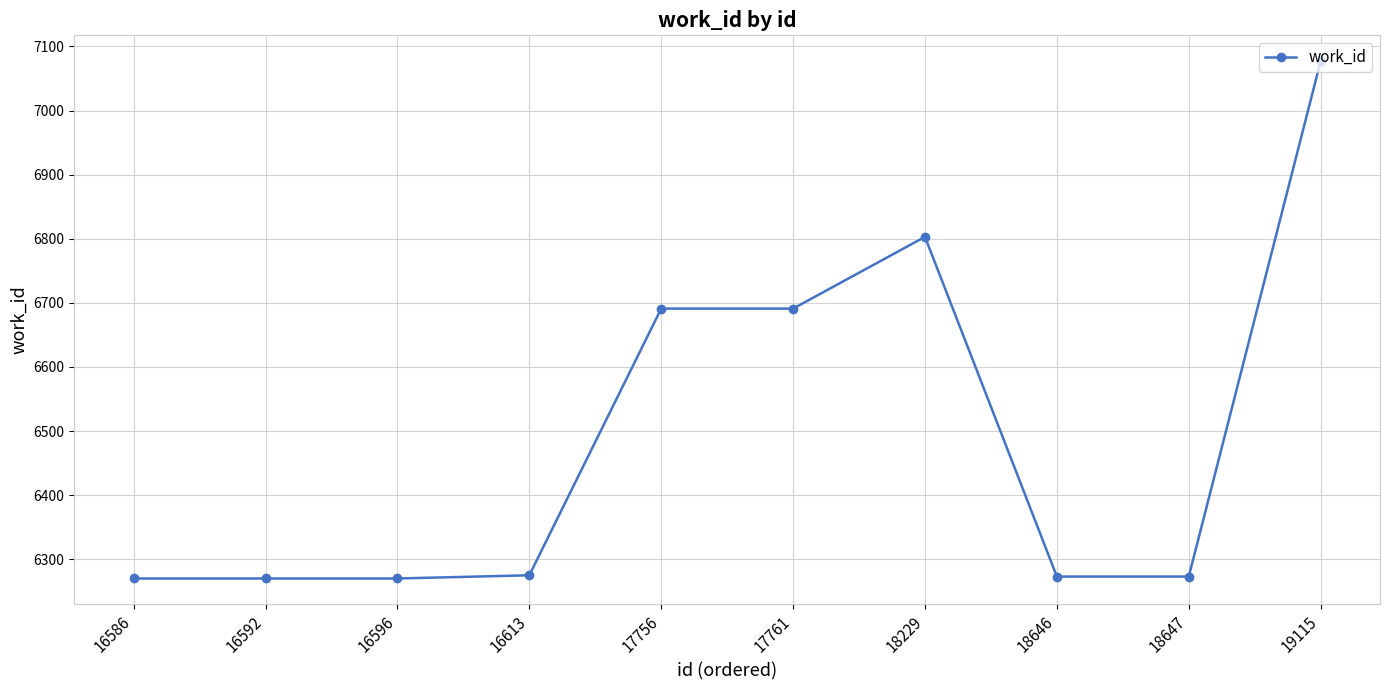

What is the change in value from 16613 to 18646?

-2